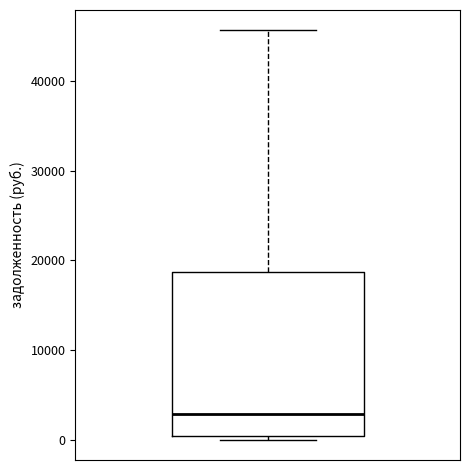

Where does the median line of the box sit on the y-axis? The values are not printed on the chart, so give them approximately, as read against the axis.

3000